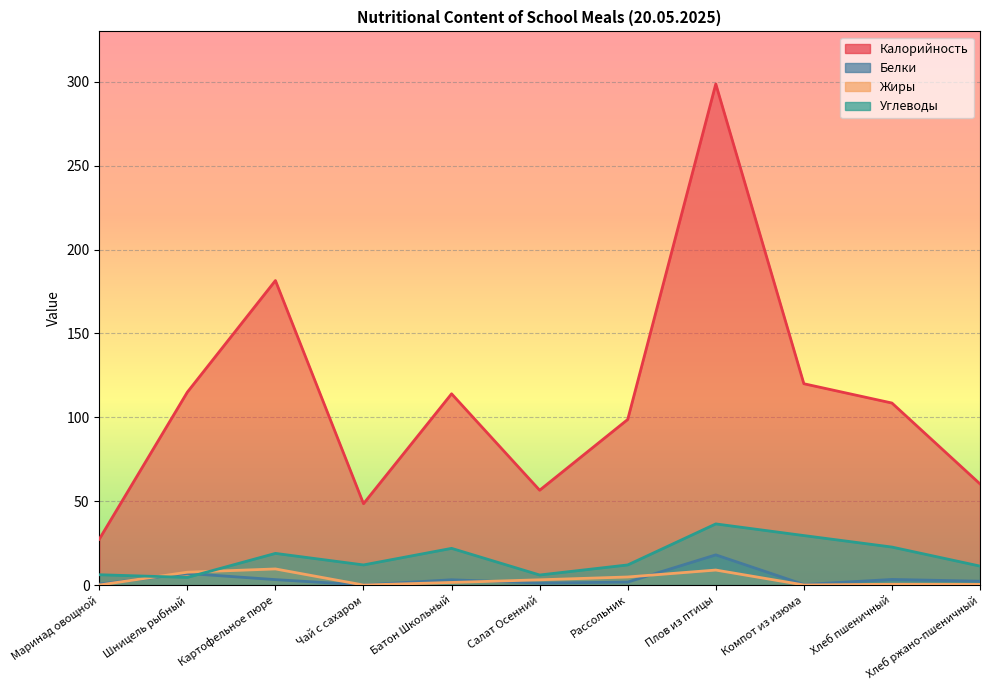

What is the difference between the Калорийность values at Шницель рыбный and Хлеб пшеничный?

6.5